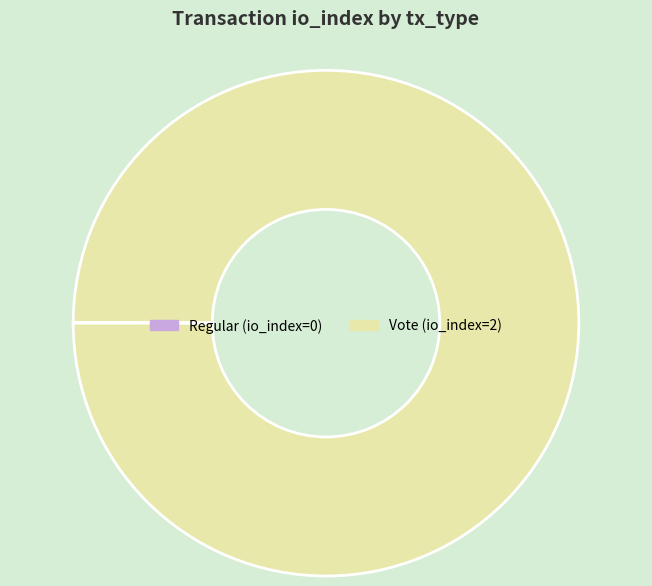

True or false: Vote (io_index=2) accounts for 100% of the total.

True